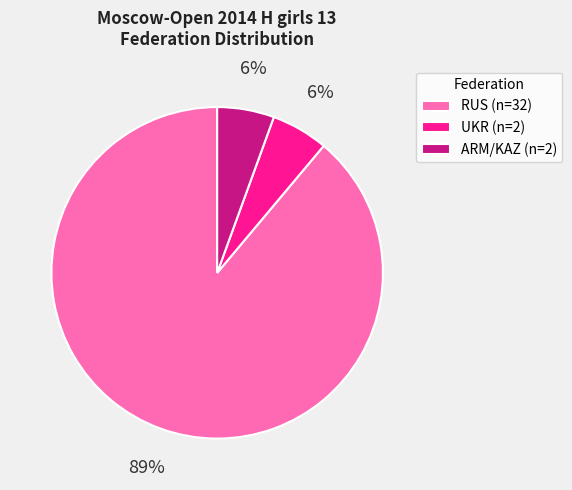

Which has a higher value, RUS (n=32) or UKR (n=2)?

RUS (n=32)